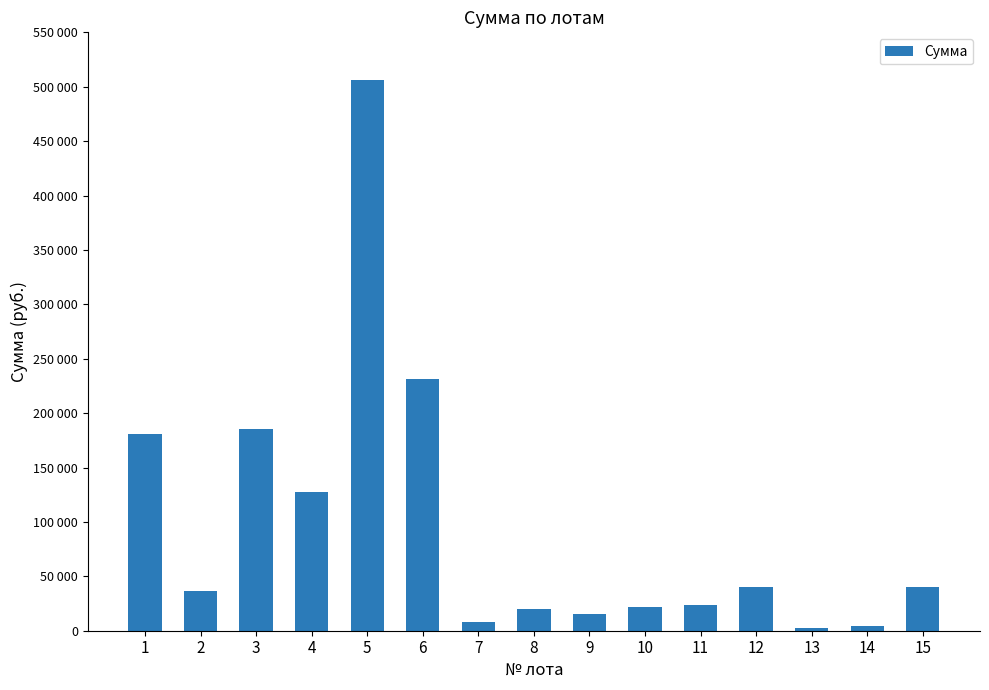

What is the value of the 12th bar from the left?

40000